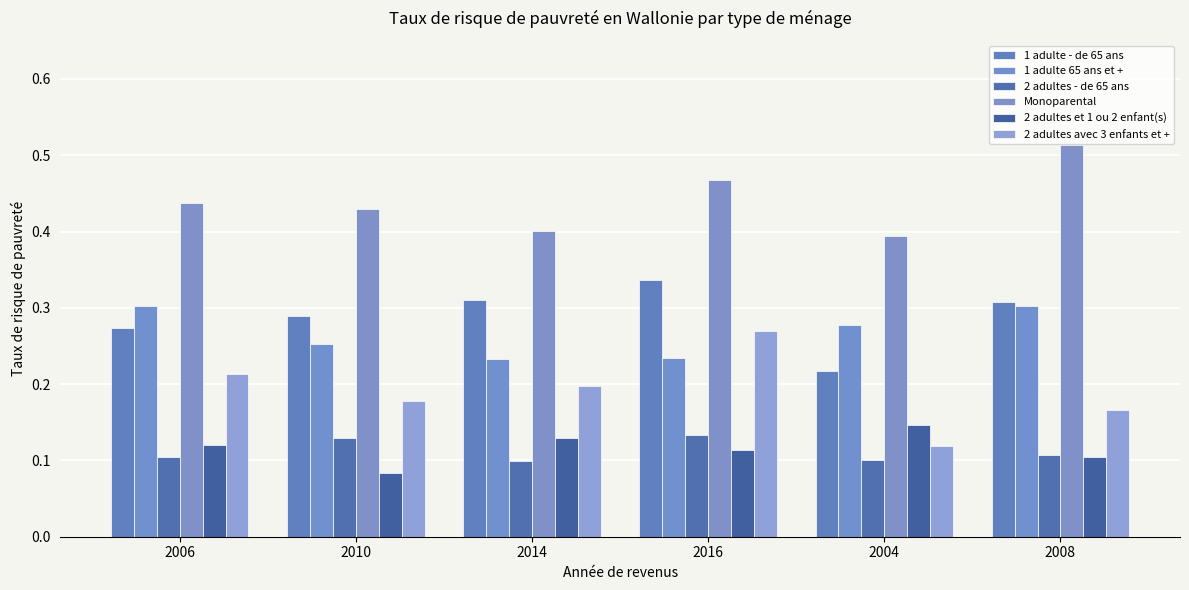

Count the number of categories in the chart.

6